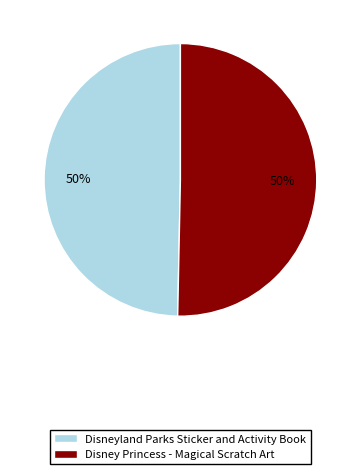

Is the sum of Disneyland Parks Sticker and Activity Book and Disney Princess - Magical Scratch Art greater than half?

Yes